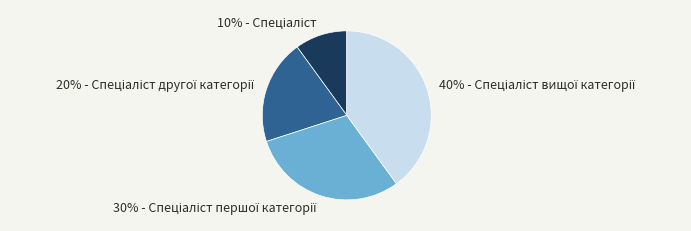

To the nearest percent, what is the average slice percentage?

25%